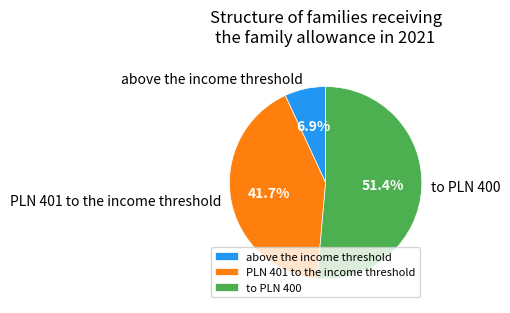

To the nearest percent, what is the combined percentage of to PLN 400 and PLN 401 to the income threshold?

93%